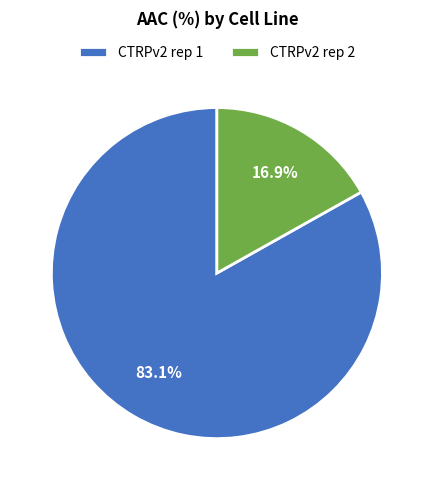

How many slices are in this pie chart?

2